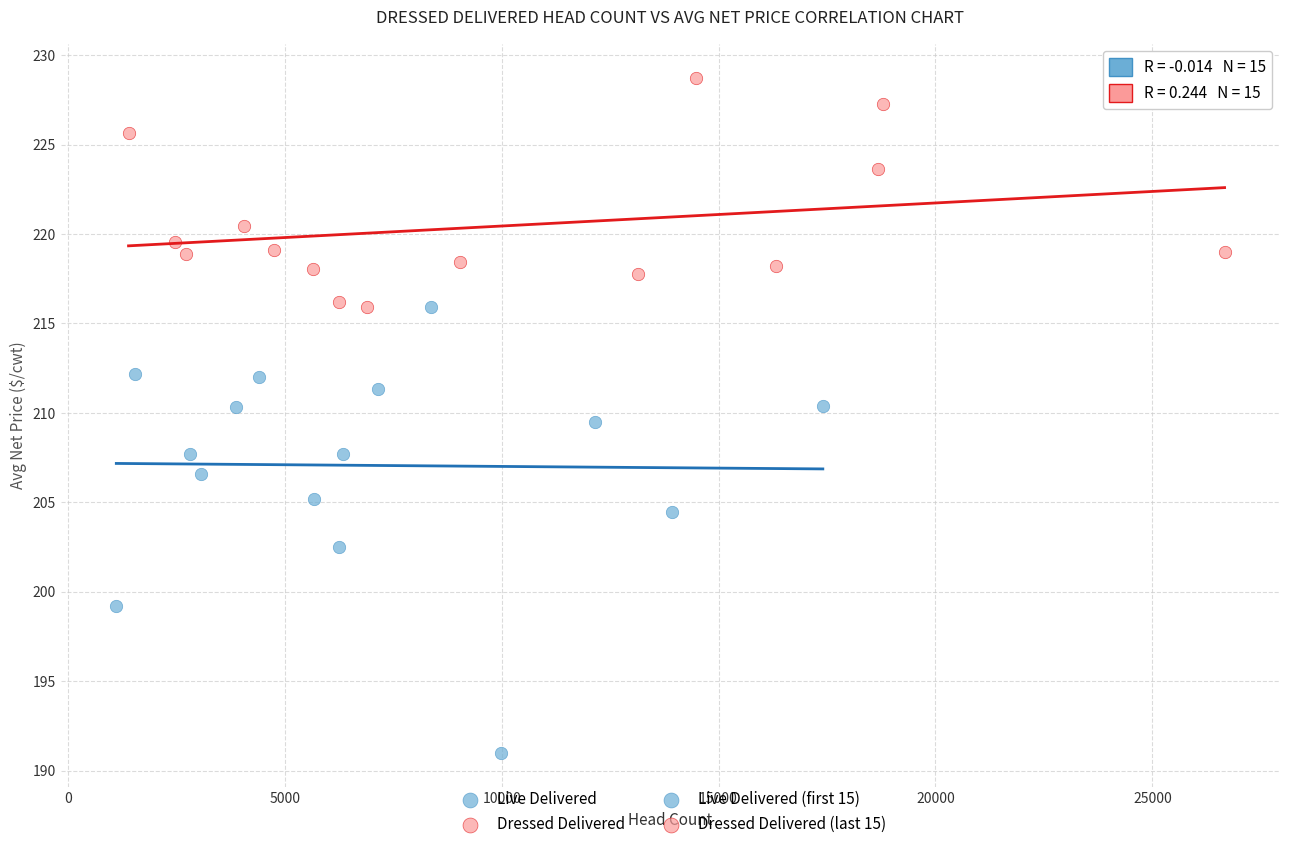

Which series reaches the minimum Y coordinate?

Live Delivered